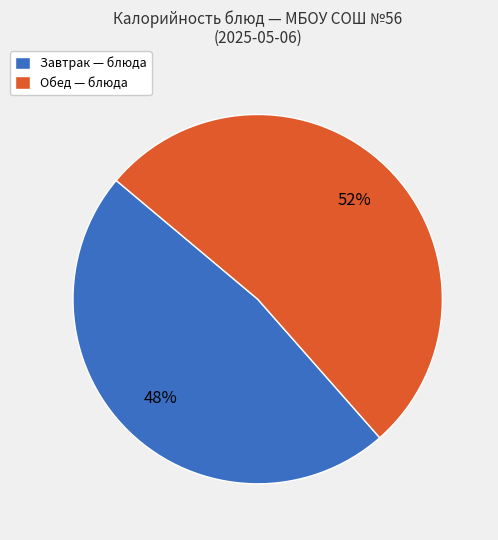

How many slices are in this pie chart?

2